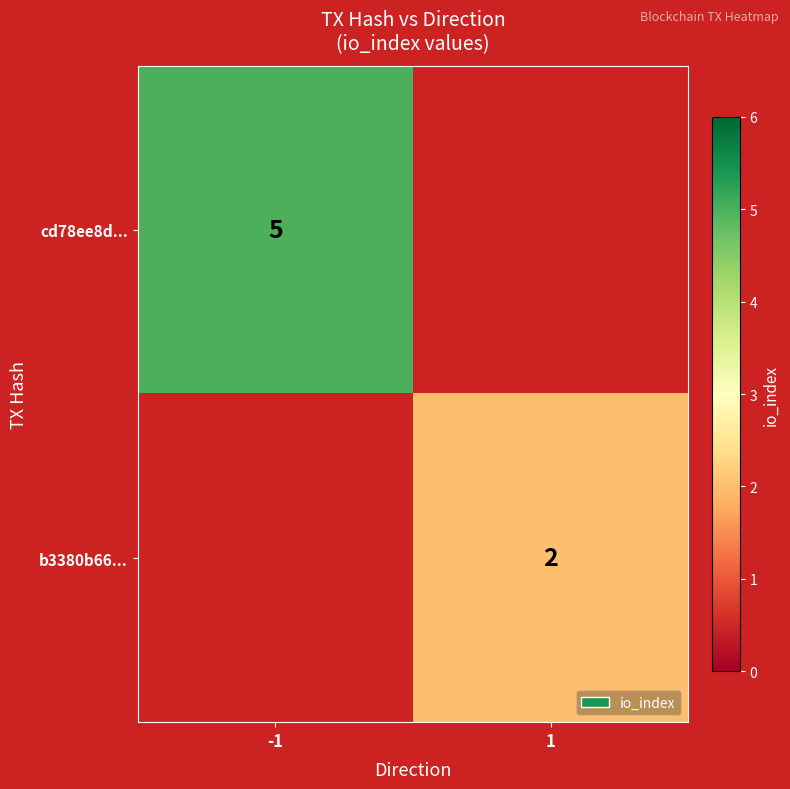

Count the number of categories in the chart.

2